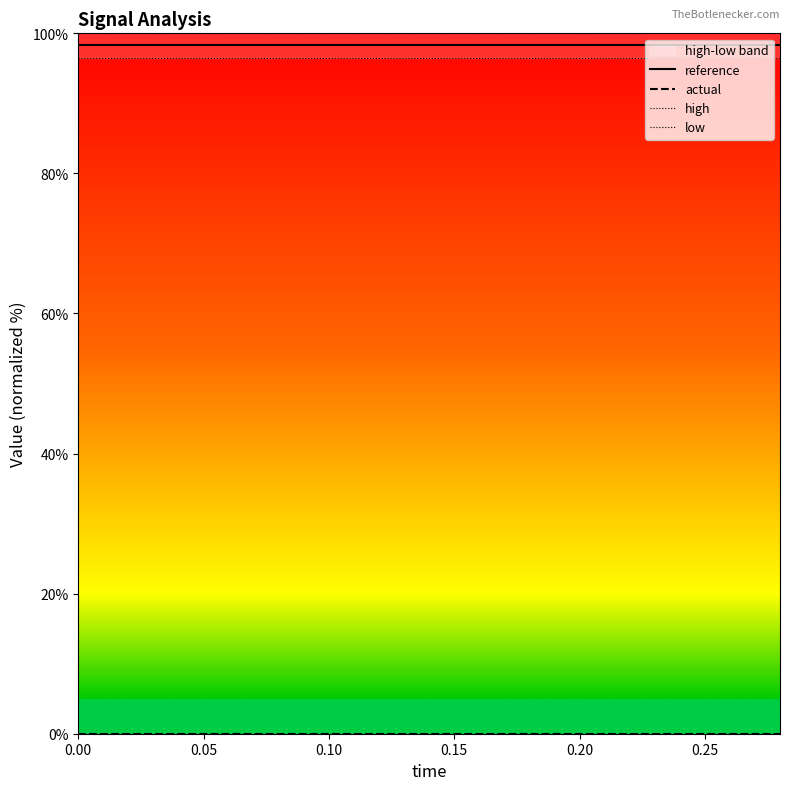

True or false: actual and low cross at least once.

False